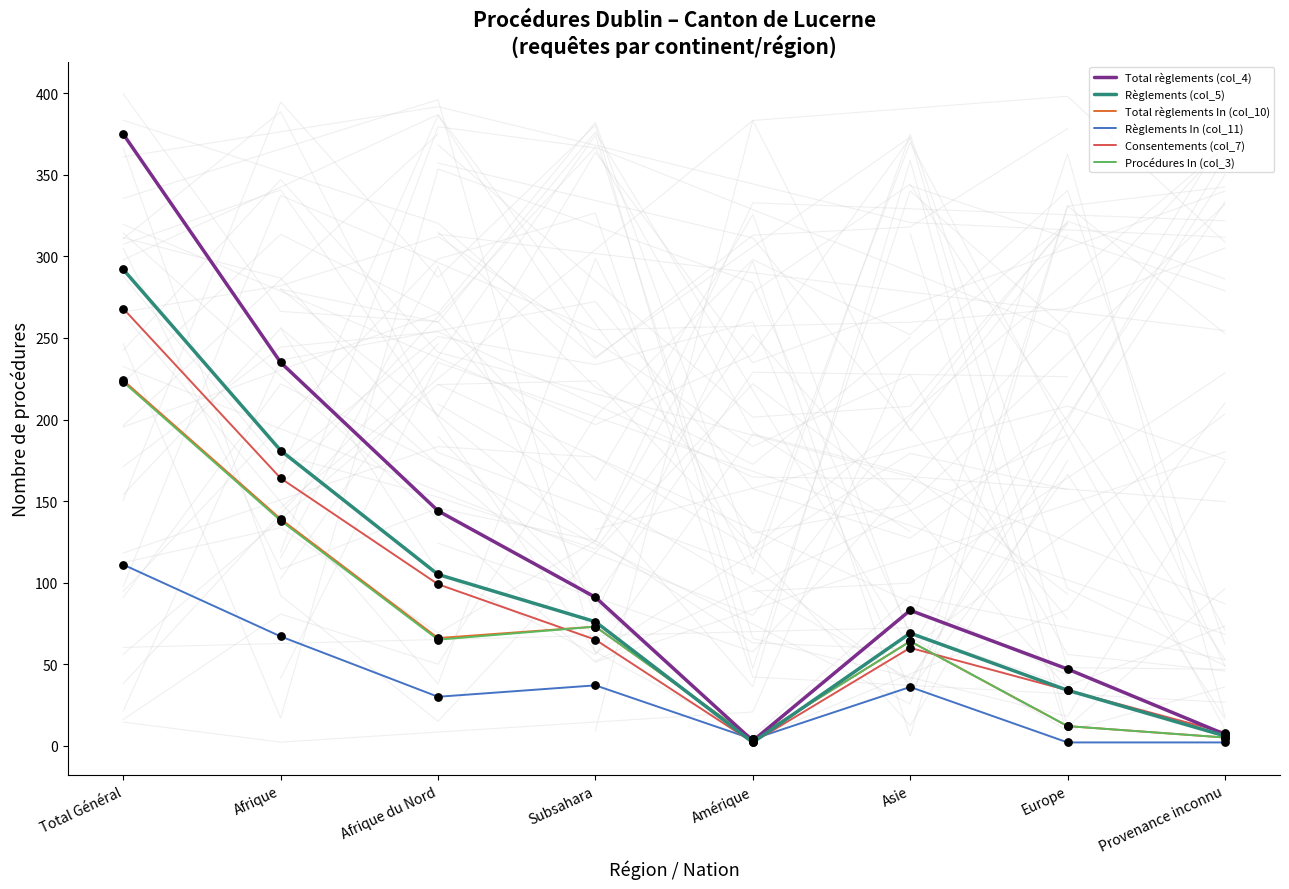

Which series has the largest Y range (max minus min)?

Total règlements (col_4)